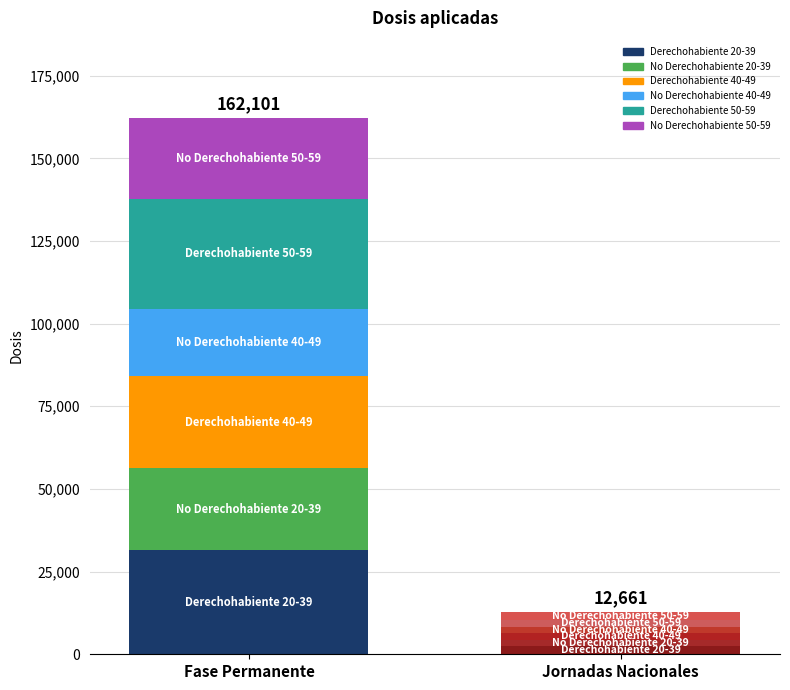

Which series has the widest spread of values?

Derechohabiente 50-59